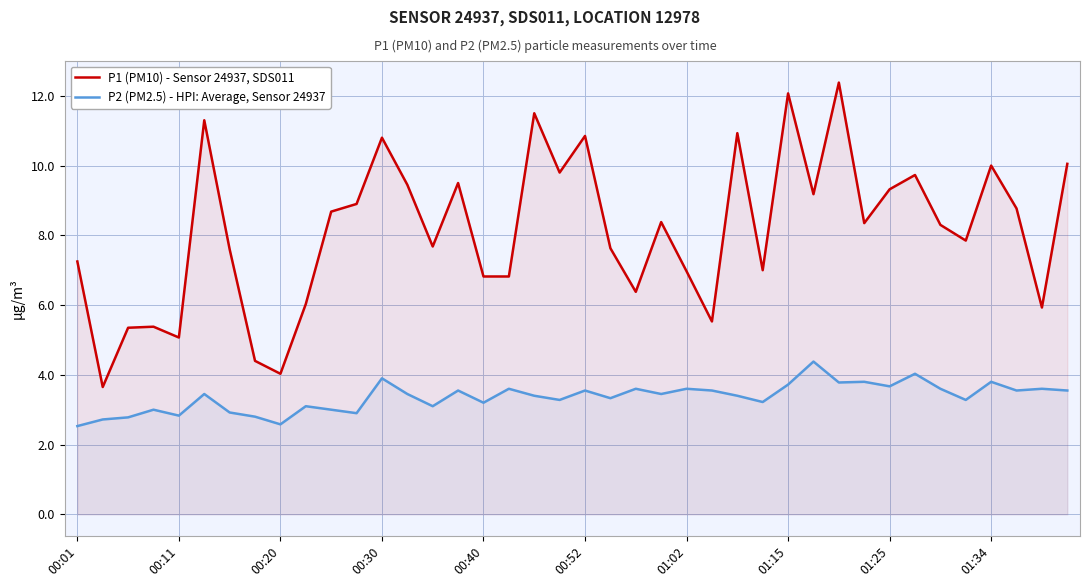

How many values in the P2 (PM2.5) - HPI: Average, Sensor 24937 series exceed 3?

30